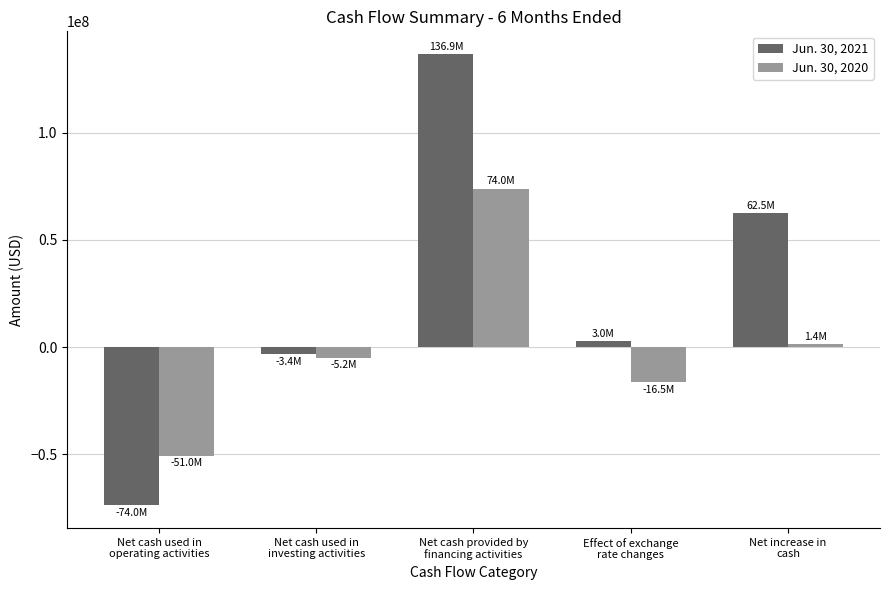

What position from the right is Net cash used in
investing activities?

4